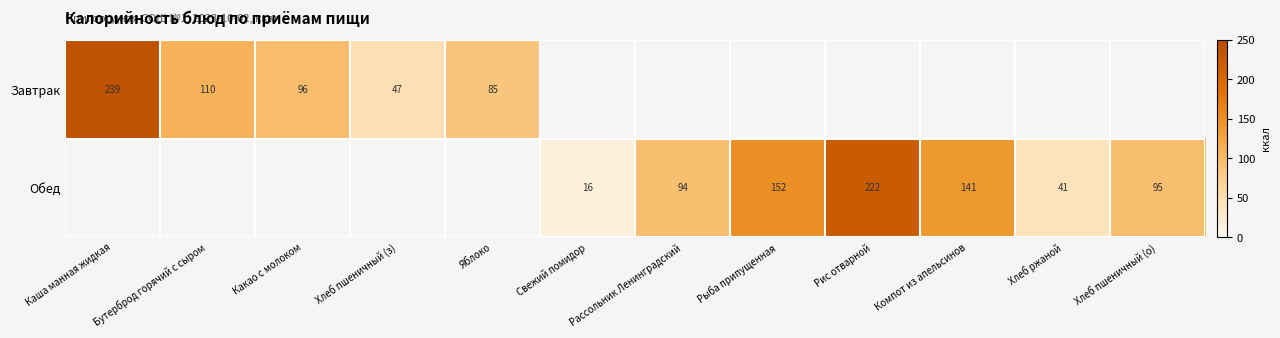

What is the maximum value shown in the chart?

239.1